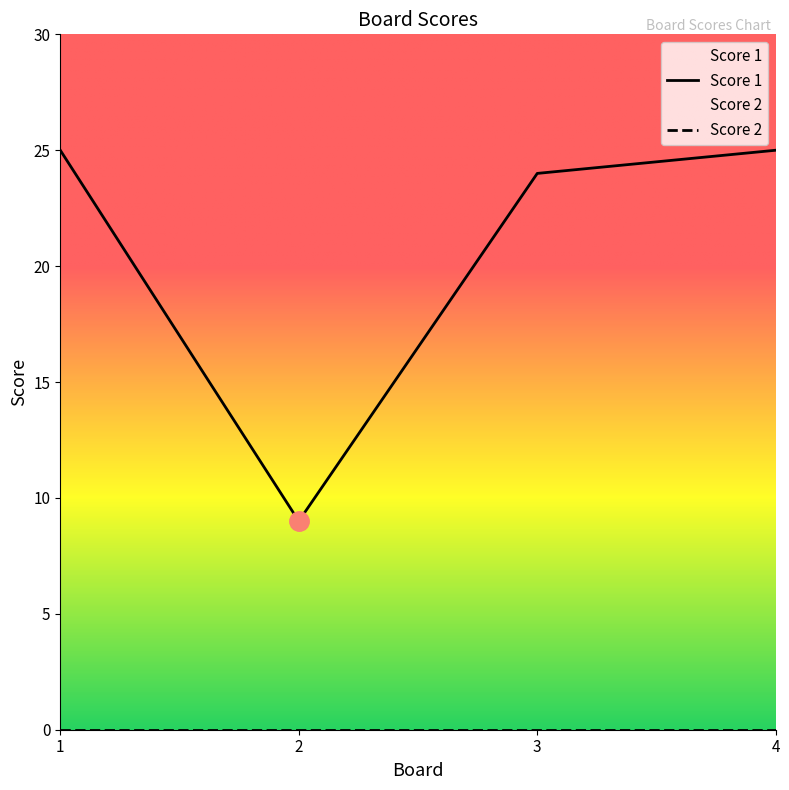

Rank the categories by value from lowest to highest.

2, 3, 1, 4